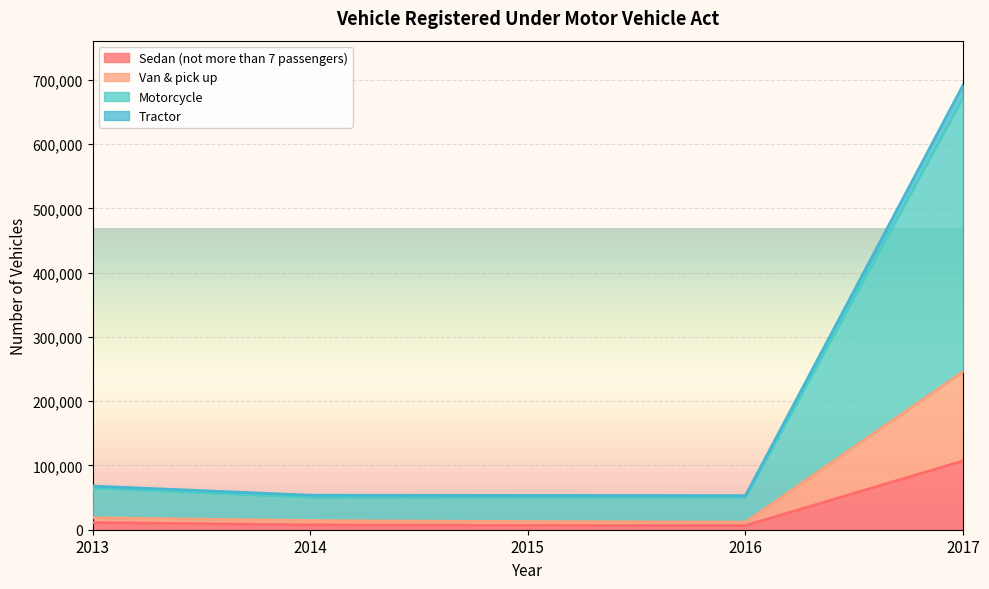

True or false: Van & pick up and Tractor intersect in this chart.

False